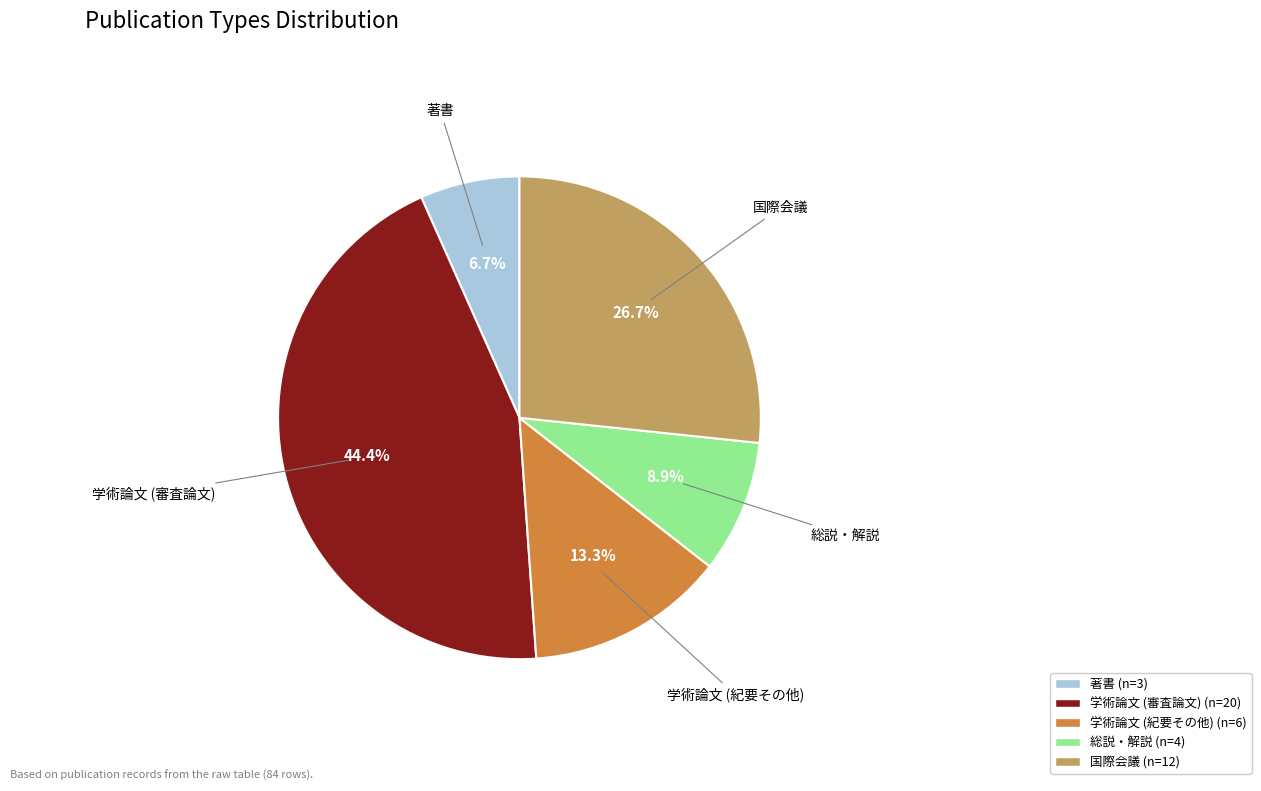

Which category has the biggest portion of the pie?

学術論文 (審査論文)